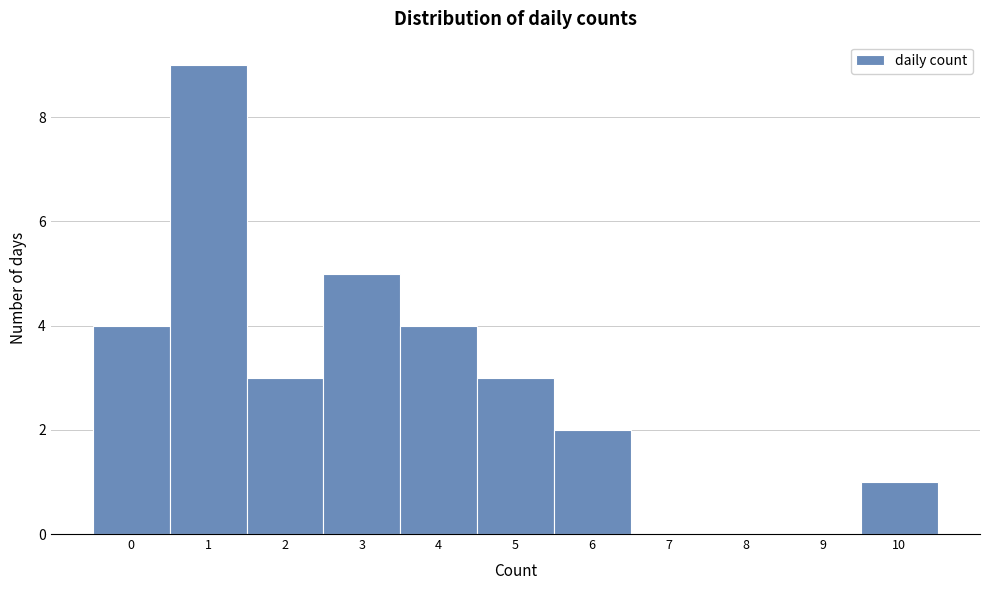

Which range on the x-axis has the tallest bar?

0.5 to 1.5